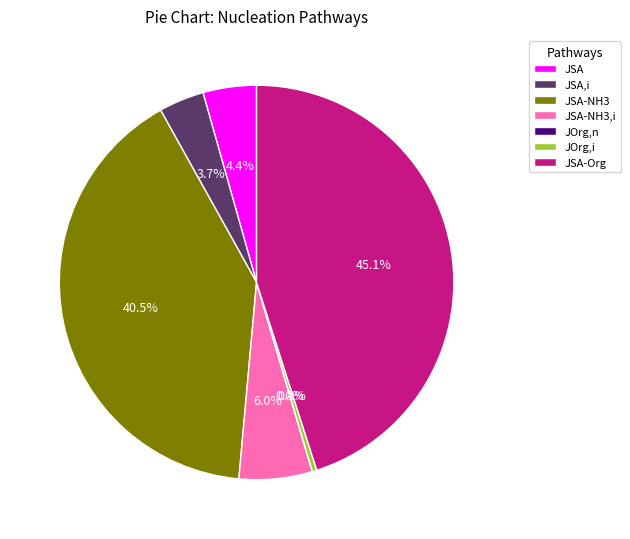

Does JSA-NH3,i represent more than half of the total?

No